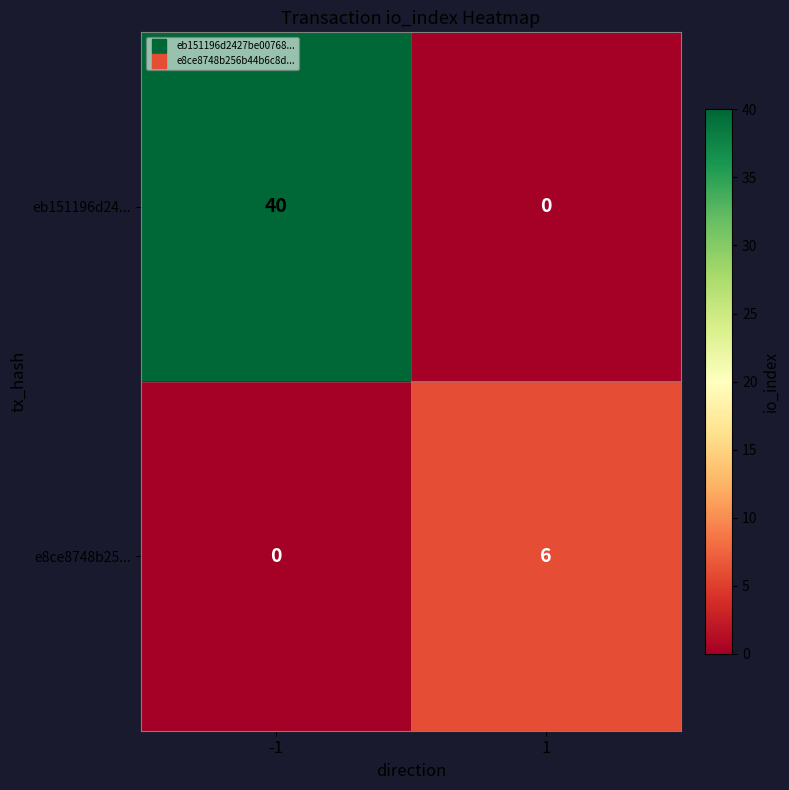

Which series has the largest range (max minus min)?

eb151196d24...